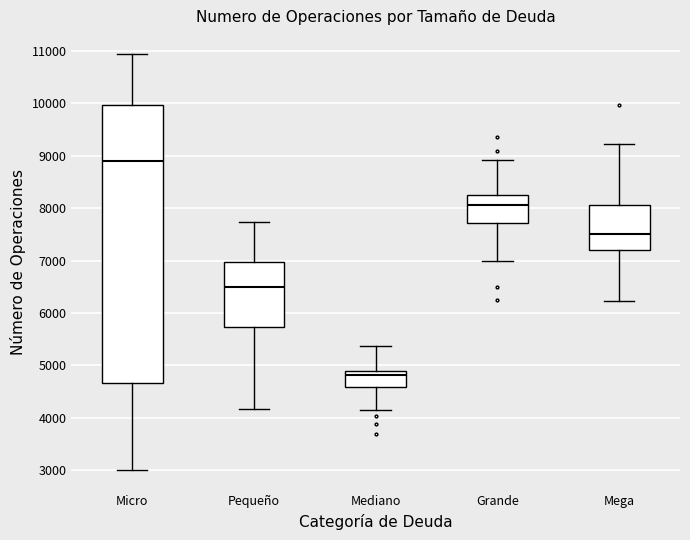

Reading left to right, transcribe this box plot: for each box, give where its median line is, the range the box spans, and where its two whiskers end, as read against the y-axis. The values are not printed on the chart, so give them approximately, as read against the axis.

Micro: median 8900, box 4700 to 10000, whiskers 3000 to 10900
Pequeño: median 6500, box 5700 to 7000, whiskers 4200 to 7700
Mediano: median 4800, box 4600 to 4900, whiskers 4200 to 5400
Grande: median 8100, box 7700 to 8200, whiskers 7000 to 8900
Mega: median 7500, box 7200 to 8100, whiskers 6200 to 9200